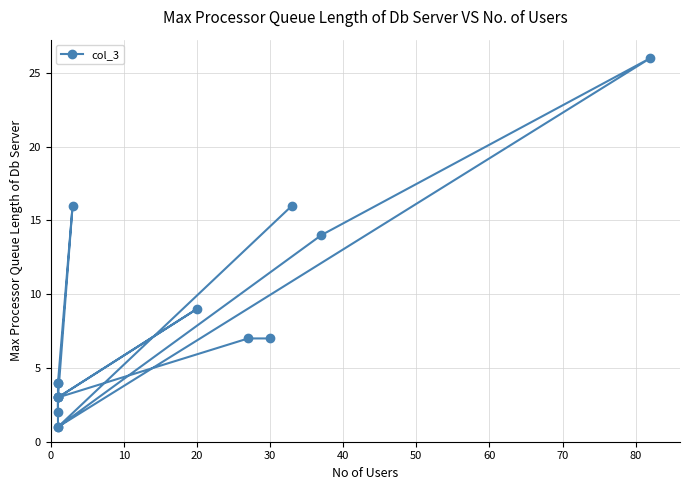

How many lines are shown in the chart?

1